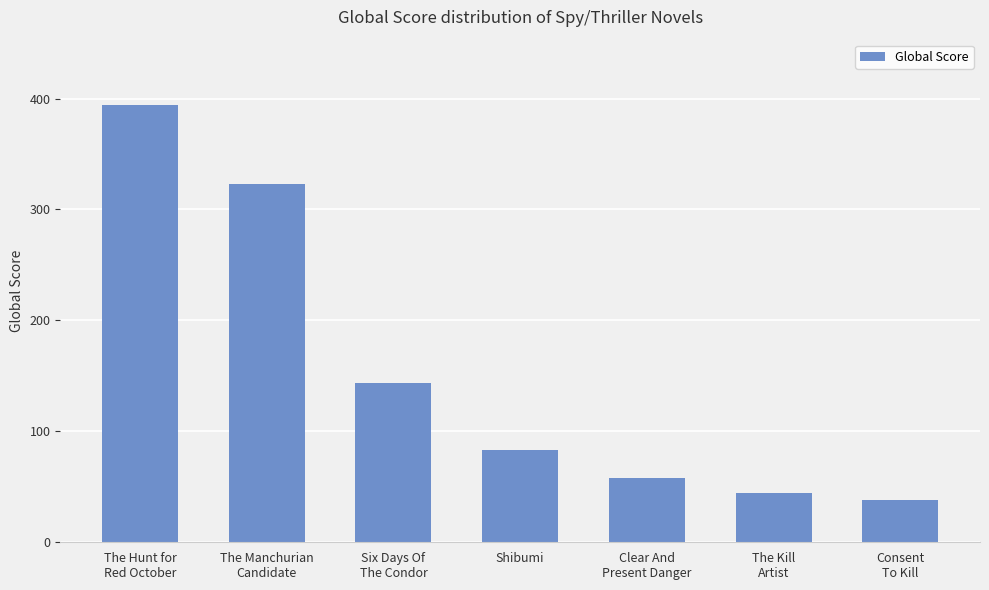

Approximately how many times larger is the value at The Hunt for
Red October compared to Six Days Of
The Condor?

2.7